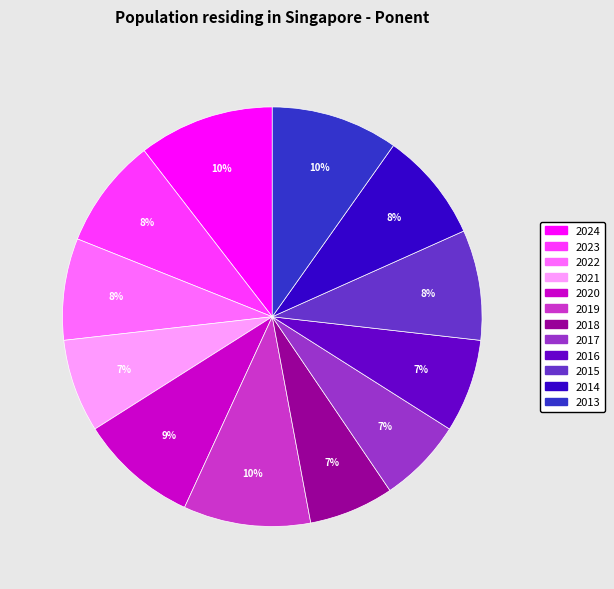

To the nearest percent, what portion does 2024 represent?

10%